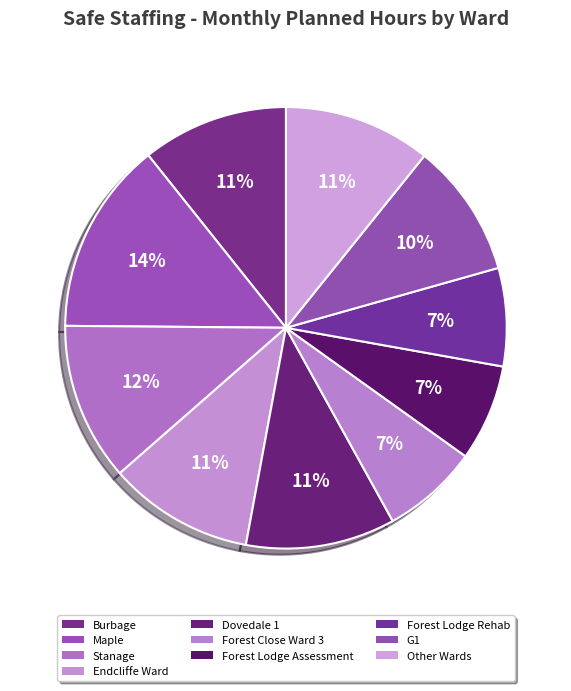

How many segments does this pie chart have?

10